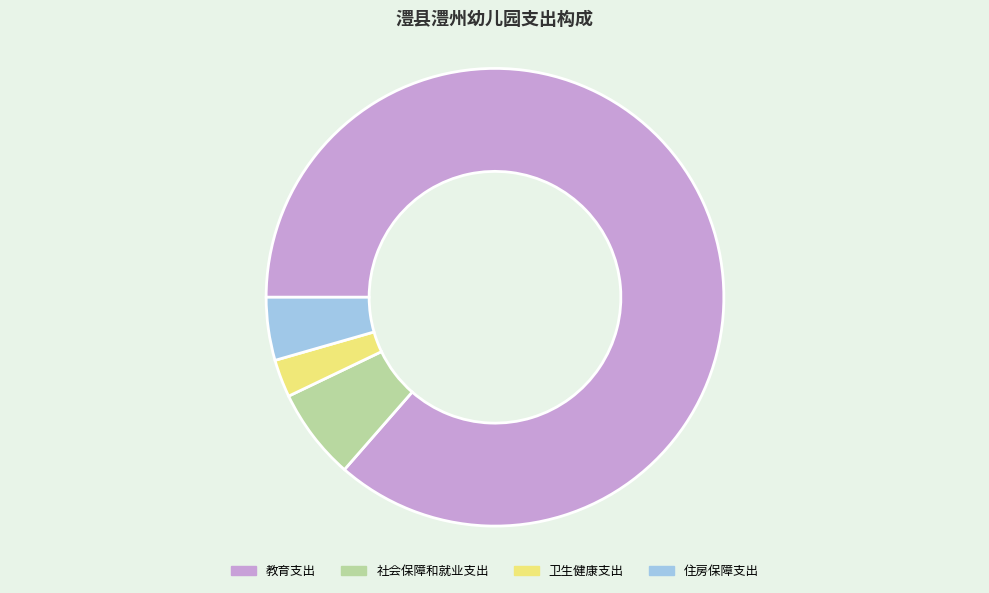

Do 社会保障和就业支出 and 卫生健康支出 together represent more than half of the pie?

No